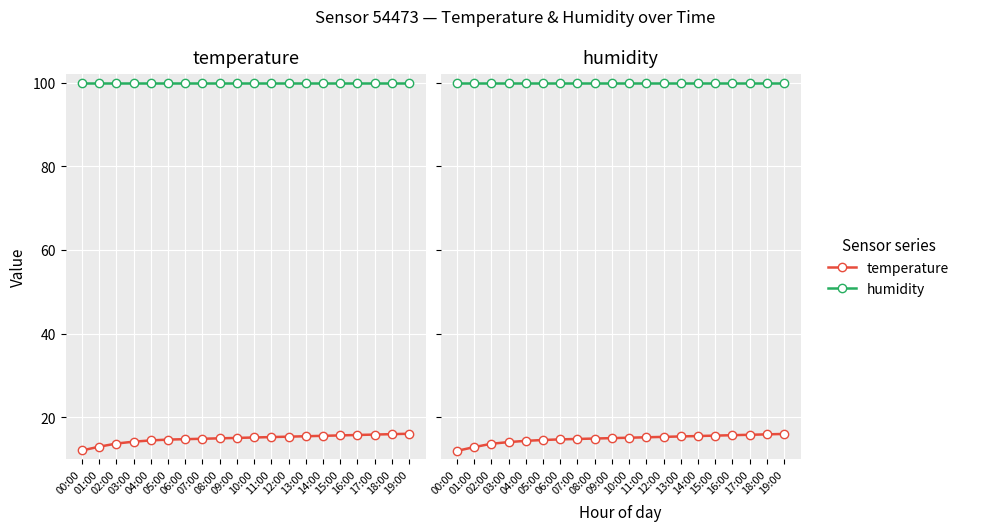

What is the total value across all series at 16:00?

115.7